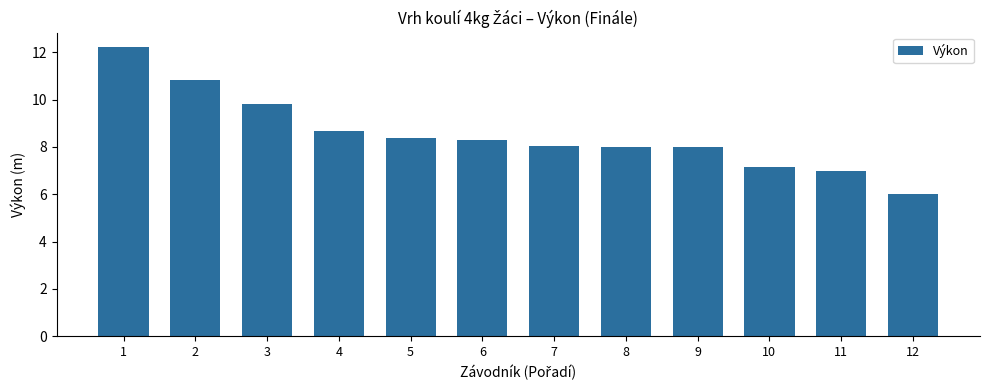

What is the average value?

8.5